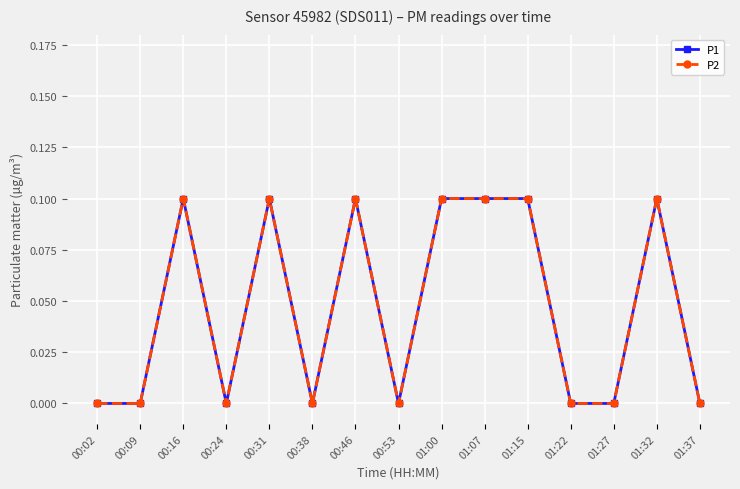

What is the difference between the second highest and second lowest values in the P1 series?

0.1